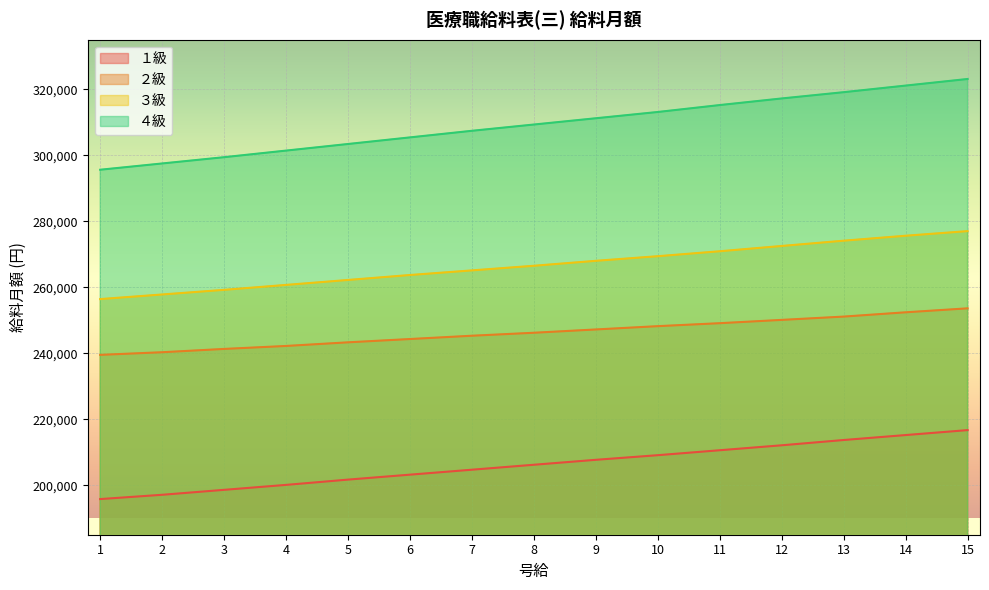

How many data points in ２級 are above 246200?

7